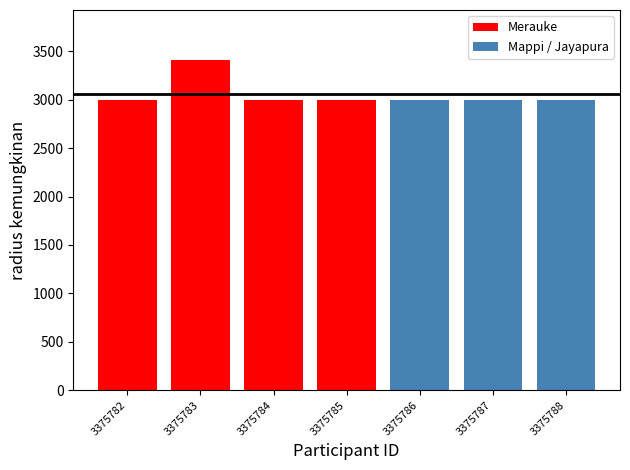

What is the label of the 2nd bar from the left?

Merauke